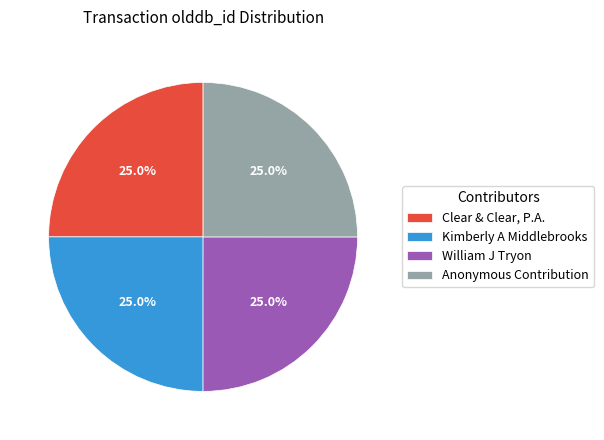

True or false: Anonymous Contribution accounts for 34% of the total.

False